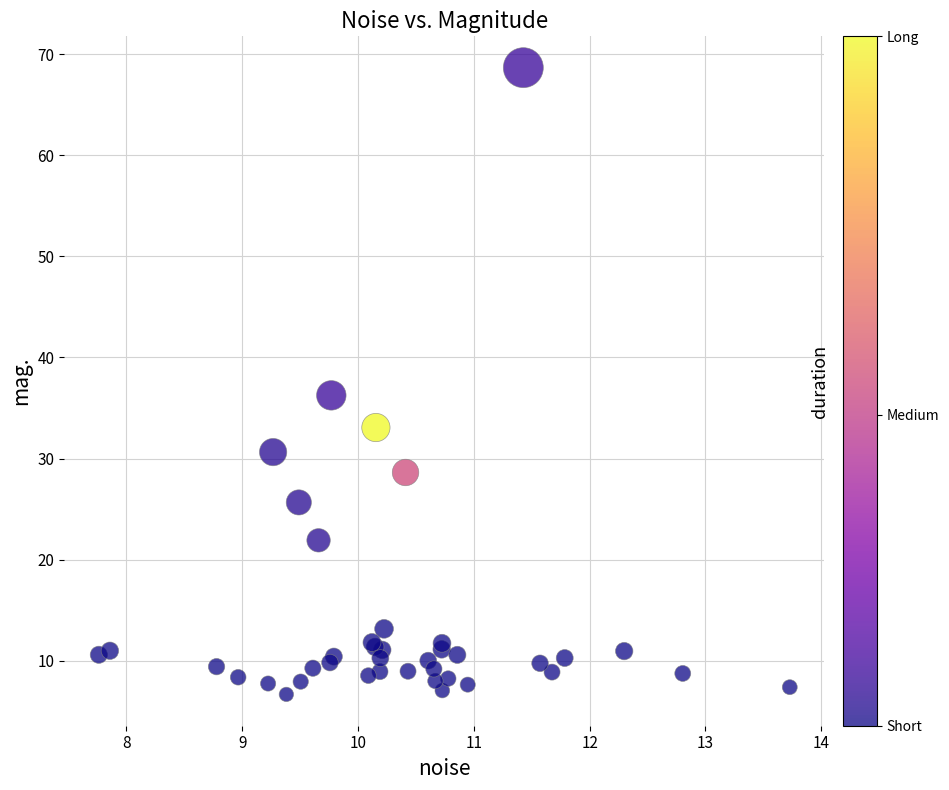

What Y value in the scatter plot is closest to 37?

36.3